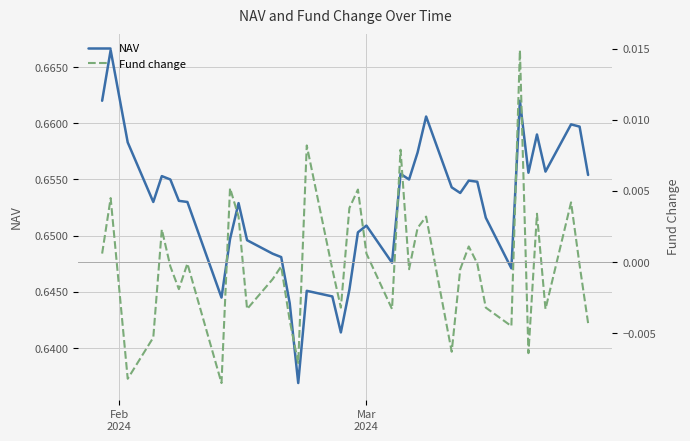

How many categories are shown in the chart?

40